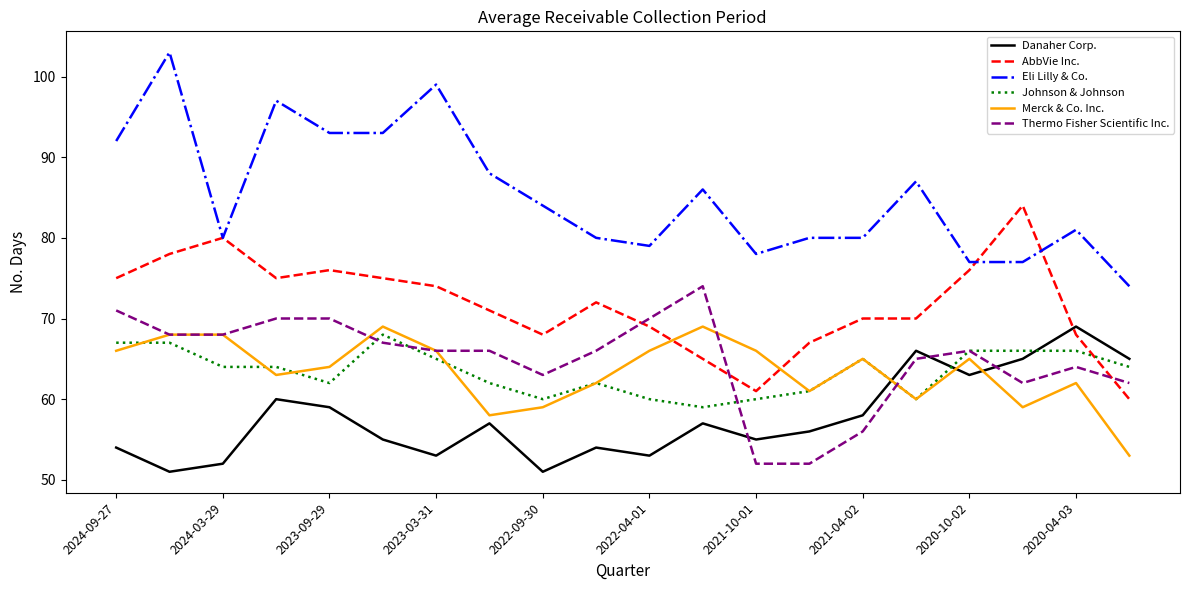

What is the greatest value displayed?

103